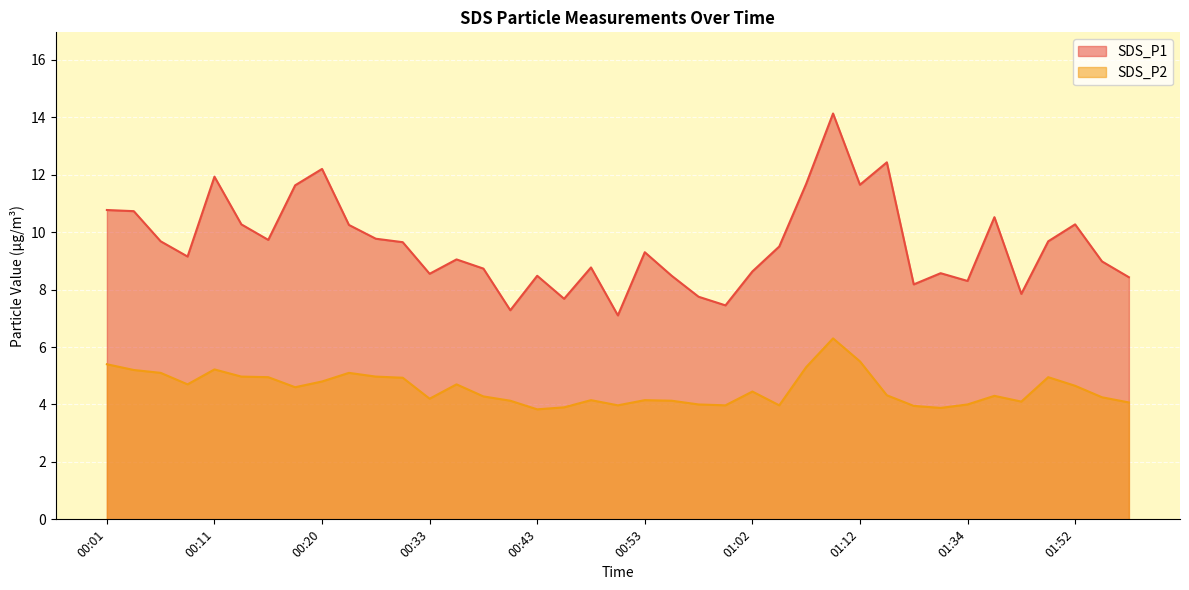

Reading left to right, list all the values displayed in this chart.

SDS_P1: 10.8	10.7	9.7	9.2	11.9	10.3	9.7	11.6	12.2	10.2	9.8	9.7	8.6	9.1	8.7	7.3	8.5	7.7	8.8	7.1	9.3	8.5	7.8	7.5	8.6	9.5	11.7	14.1	11.7	12.4	8.2	8.6	8.3	10.5	7.8	9.7	10.3	9.0	8.4
SDS_P2: 5.4	5.2	5.1	4.7	5.2	5.0	5.0	4.6	4.8	5.1	5.0	4.9	4.2	4.7	4.3	4.1	3.8	3.9	4.2	4.0	4.2	4.1	4.0	4.0	4.5	4.0	5.3	6.3	5.5	4.3	4.0	3.9	4.0	4.3	4.1	5.0	4.7	4.2	4.1